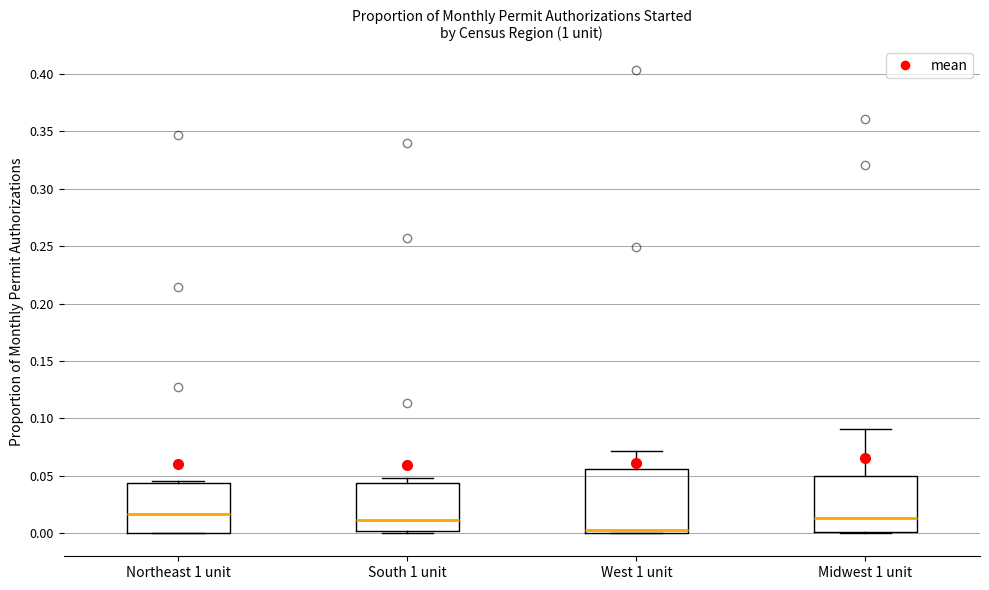

Where is the upper edge of the box for Midwest 1 unit on the y-axis? The values are not printed on the chart, so give them approximately, as read against the axis.

0.050